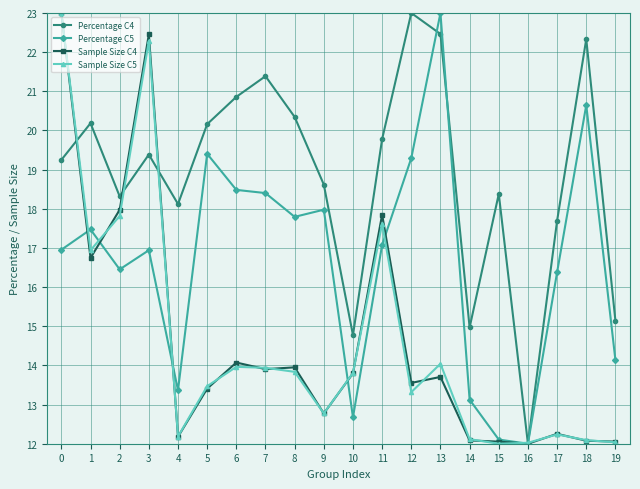

What is the average value of the Percentage C4 series?

18.9